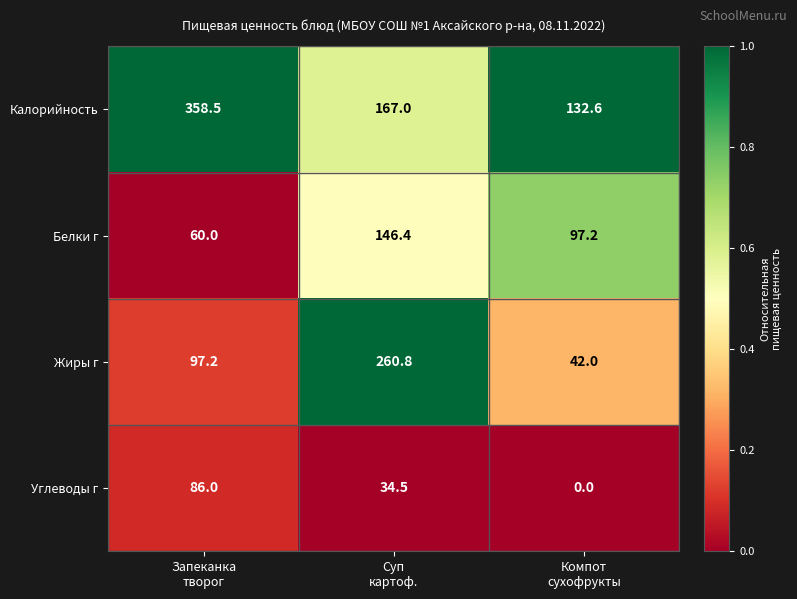

Reading left to right, list all the values displayed in this chart.

Калорийность: 358.5	167.0	132.6
Белки г: 60.0	146.4	97.2
Жиры г: 97.2	260.8	42.0
Углеводы г: 86.0	34.5	0.0